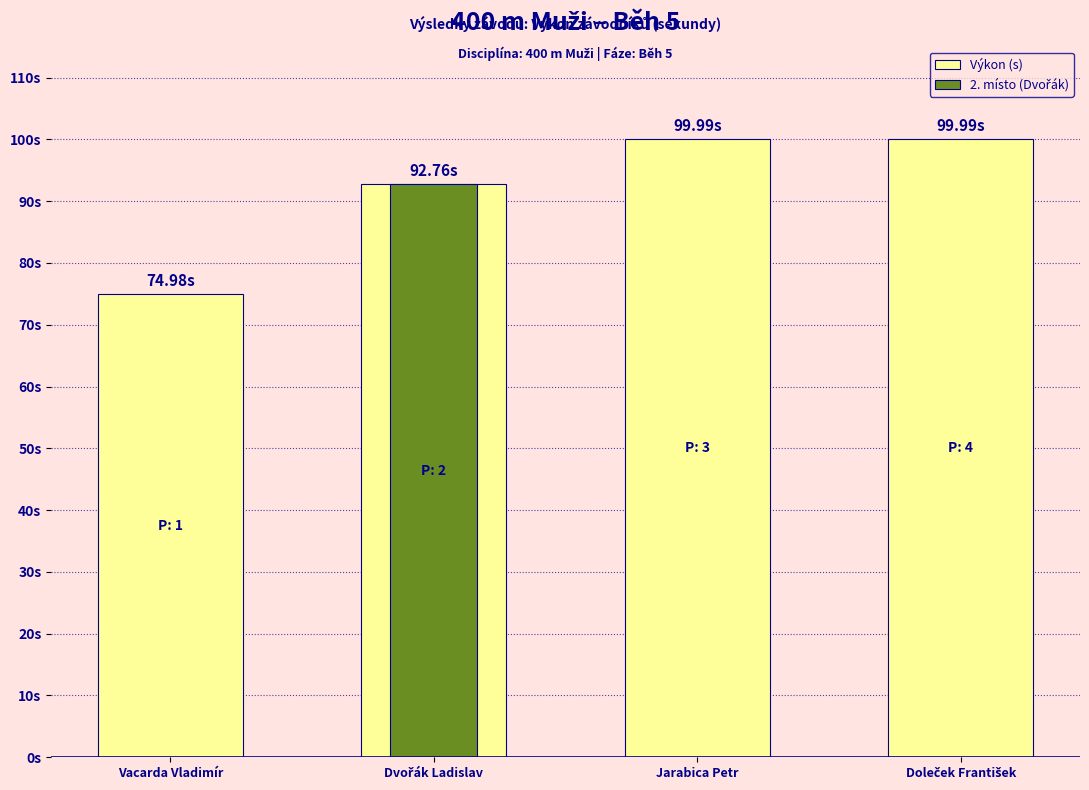

At which category does the chart reach its minimum across all series?

Vacarda Vladimír